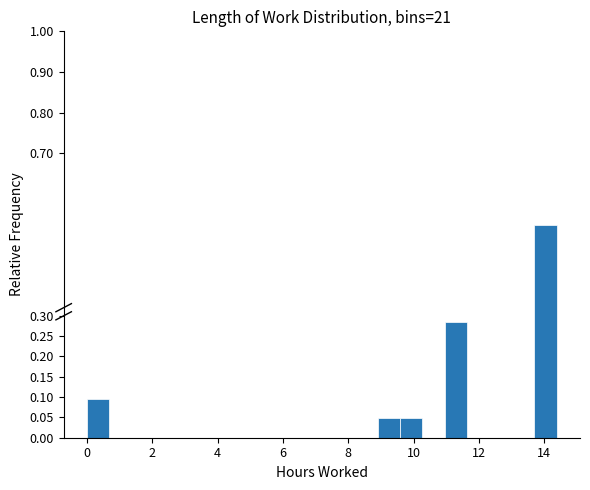

Read against the x-axis, roughly where is the centre of the tallest bar?

14.0